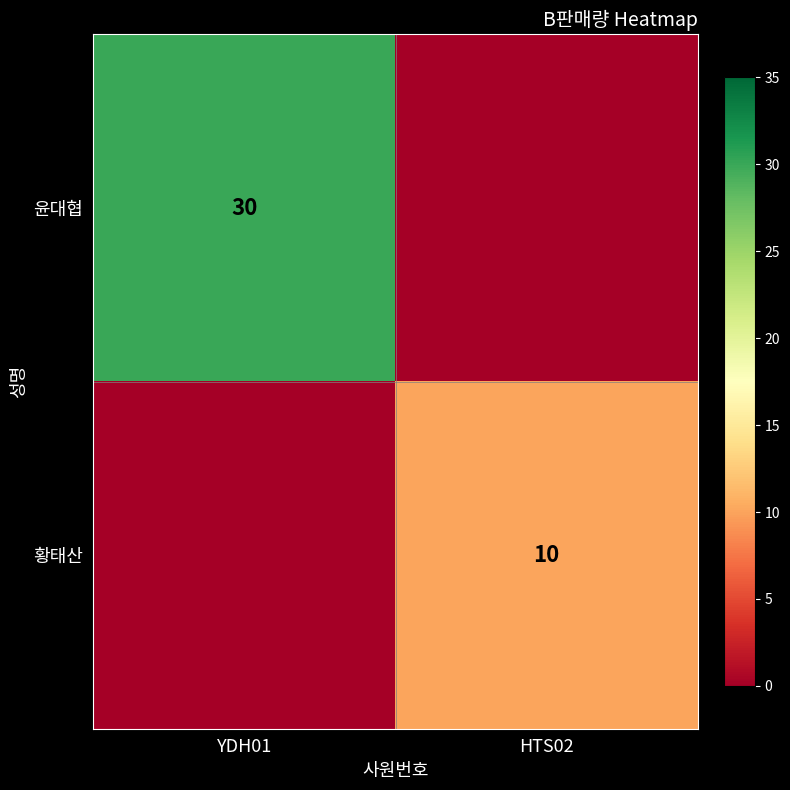

True or false: 윤대협 has a value of 6 at YDH01.

False